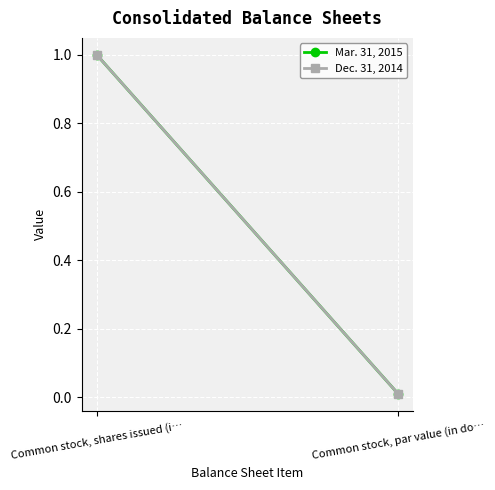

What is the sum of the Dec. 31, 2014 values at Common stock, par value (in do… and Common stock, shares issued (i…?

1.0